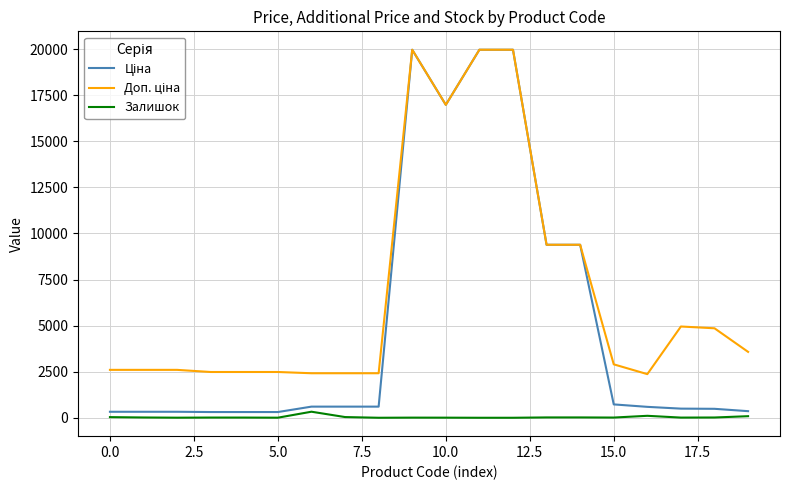

What is the maximum value shown in the chart?

19964.2